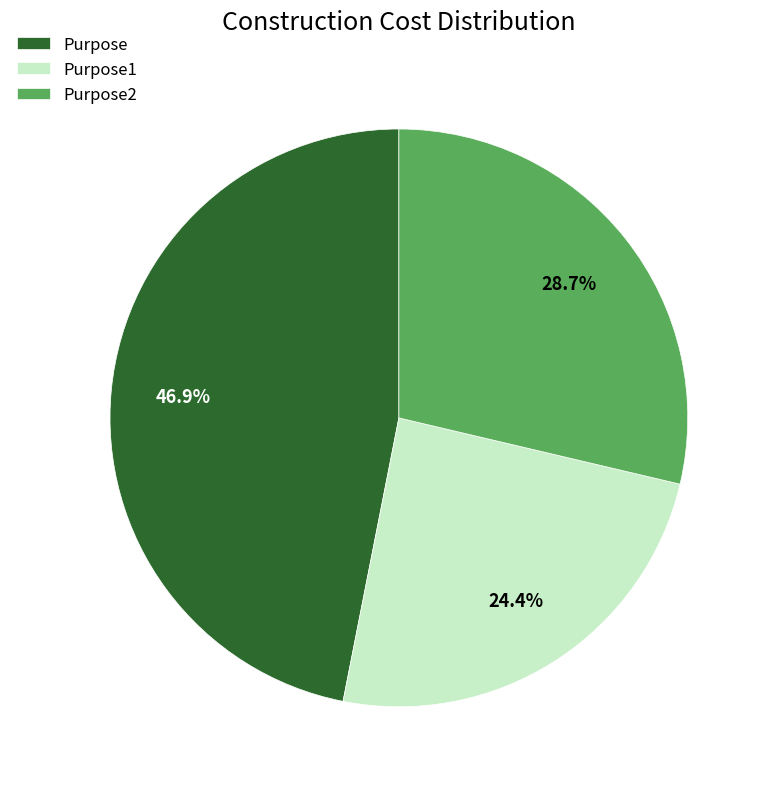

Does Purpose2 represent more than half of the total?

No